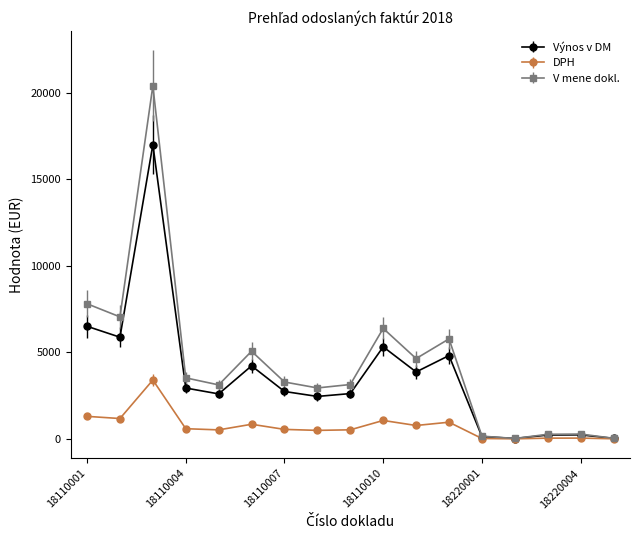

Which series has the largest range (max minus min)?

V mene dokl.